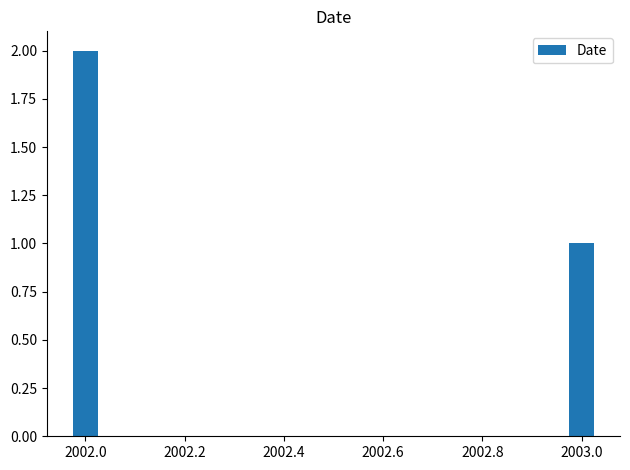

What is the value of the 1st bar from the left?

2